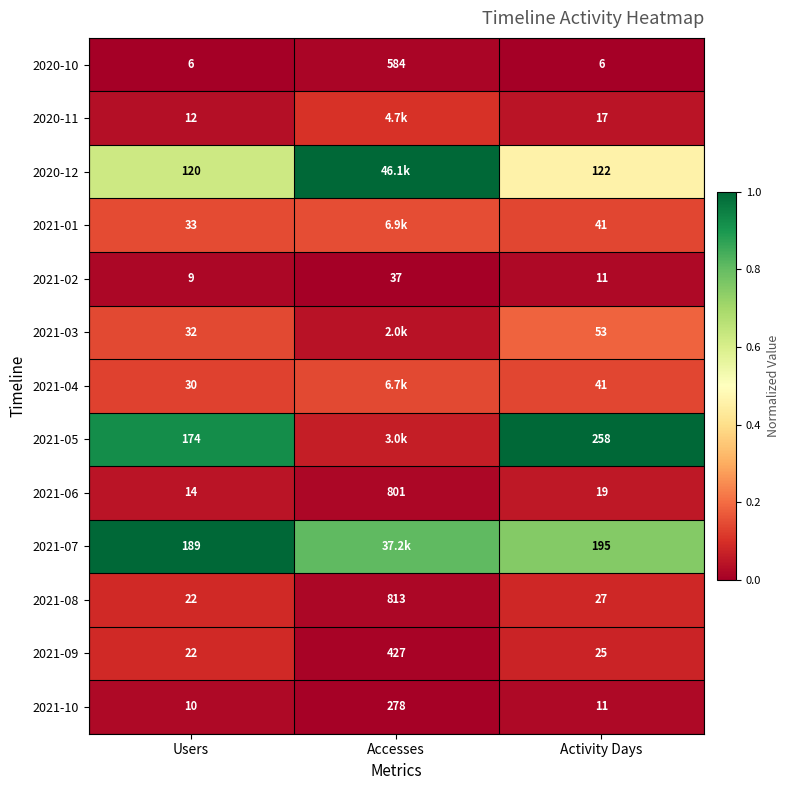

Which category has the highest value in the 2021-02 series?

Accesses